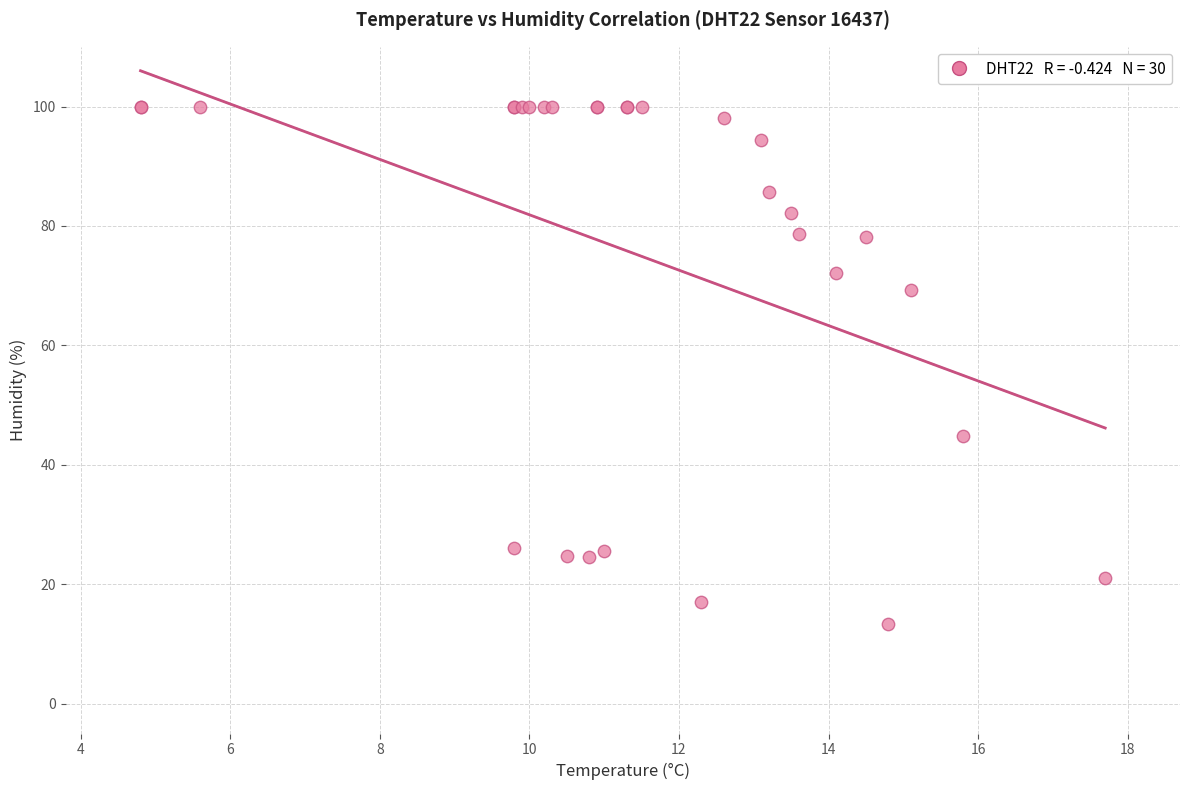

What Y value in the scatter plot is closest to 56?

44.9